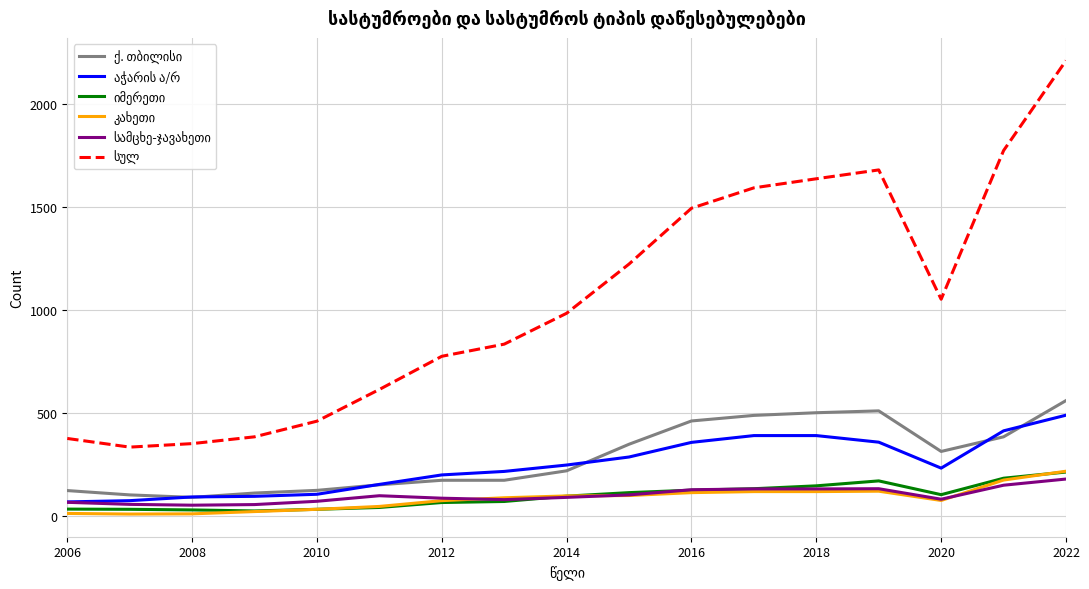

What is the difference between the highest and lowest values at 2020?

977